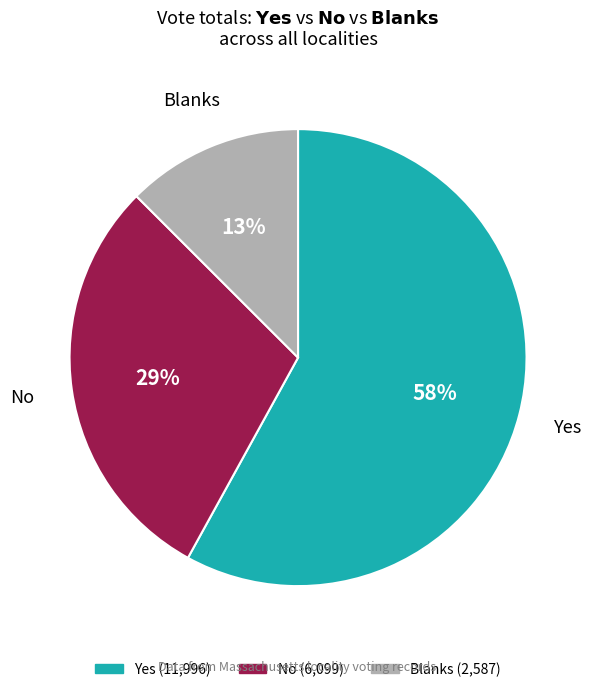

To the nearest percent, what is the average slice percentage?

33%